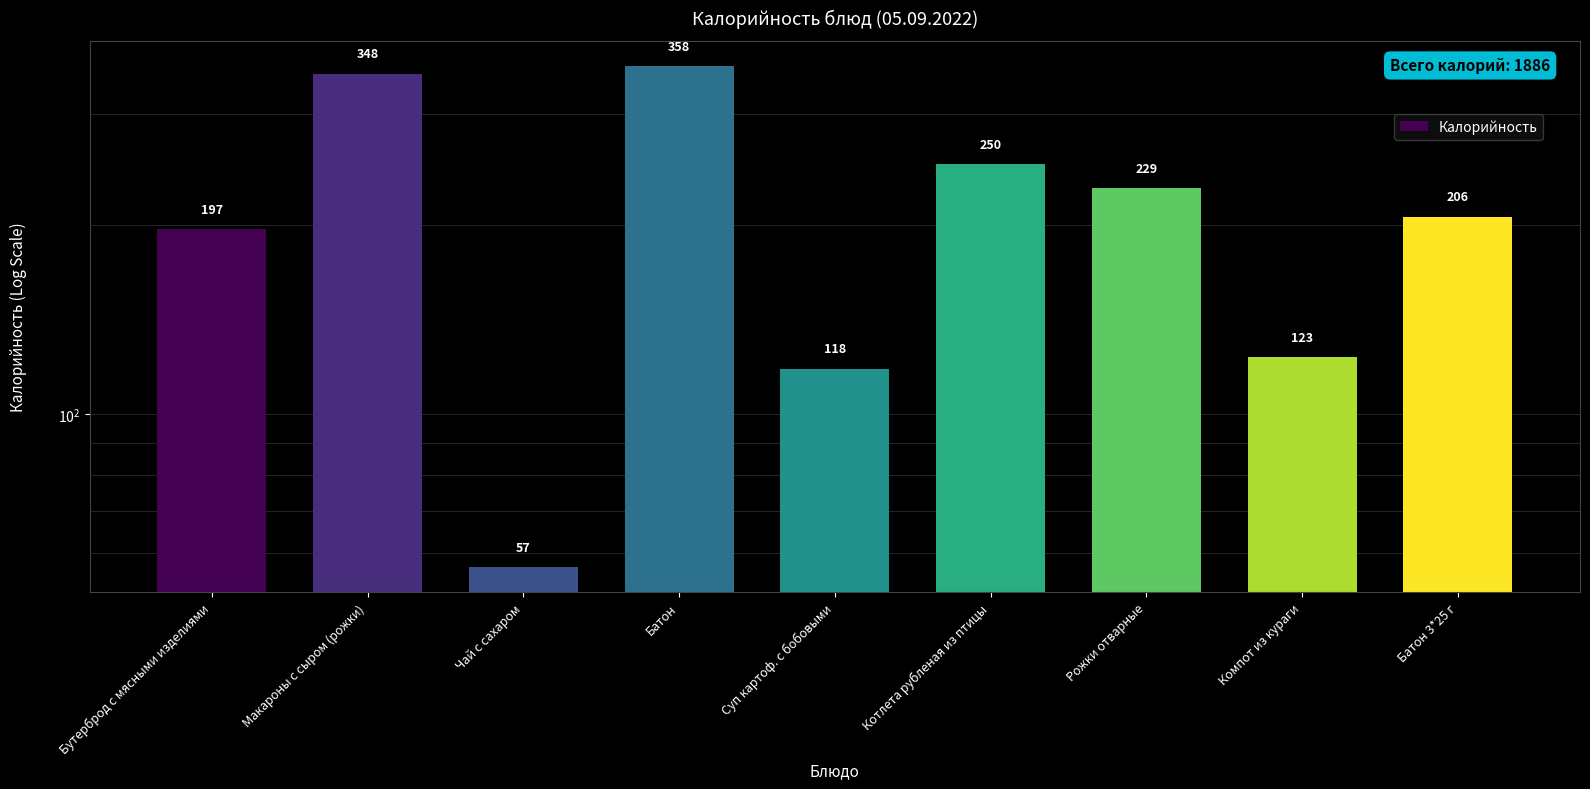

How many series are shown in this chart?

1